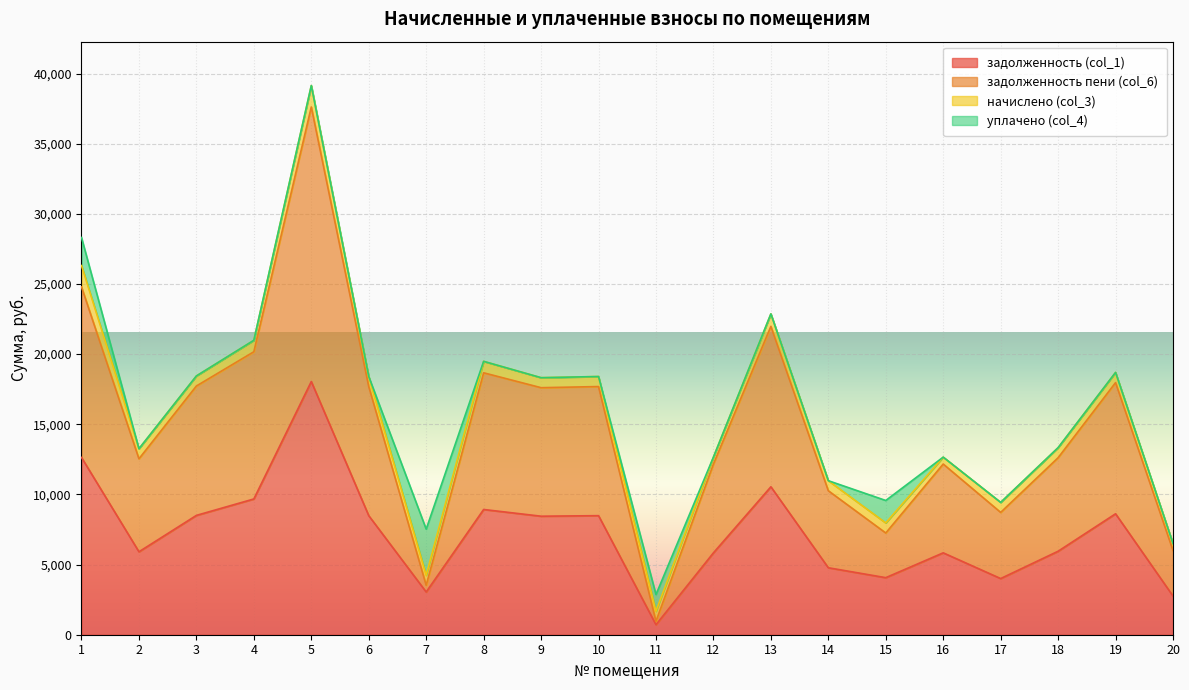

Which category has the highest value across all series?

5